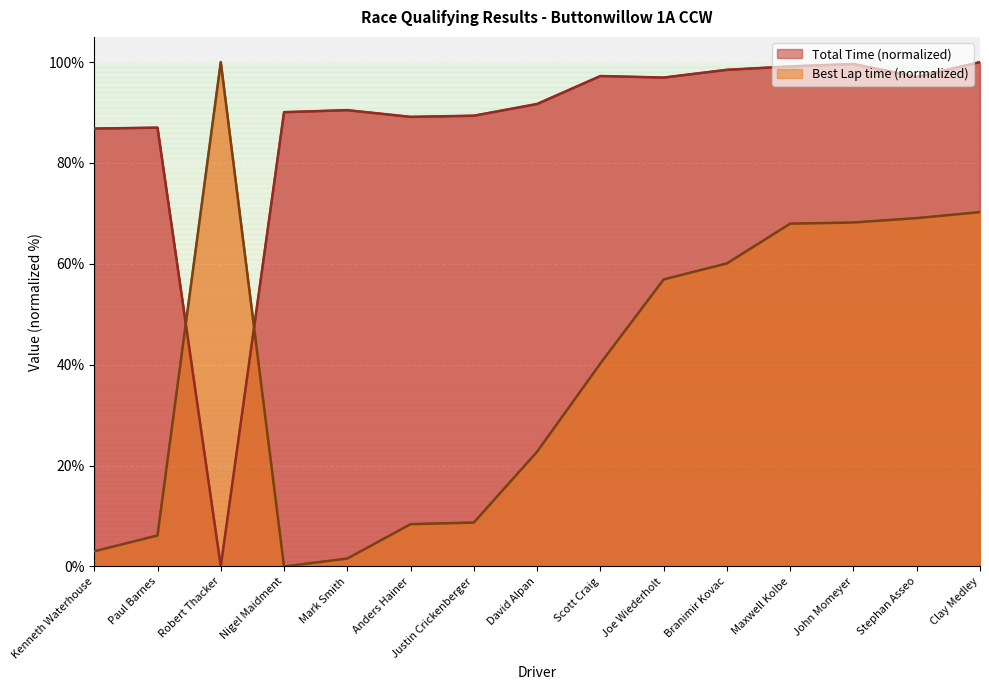

What are all the series names shown in the legend?

Total Time, Best Lap time